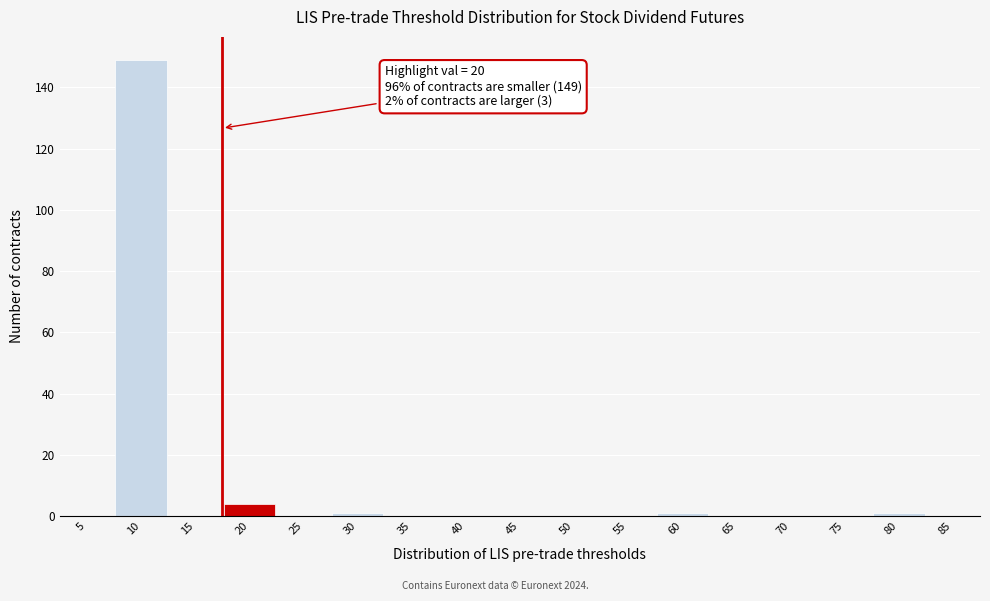

Reading left to right, what are all the values shown in this chart?

5=0	10=149	15=0	20=4	25=0	30=1	35=0	40=0	45=0	50=0	55=0	60=1	65=0	70=0	75=0	80=1	85=0